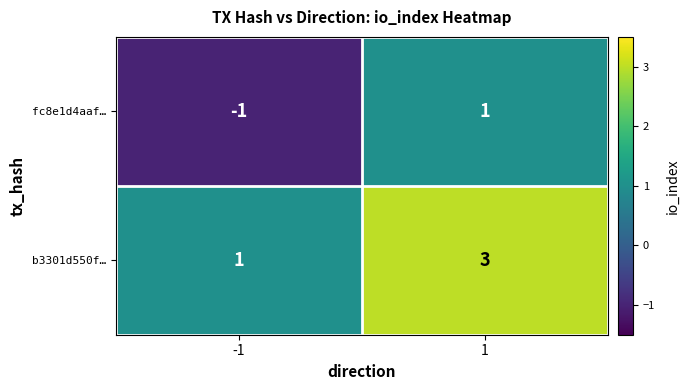

At which category is the sum across all series the highest?

1